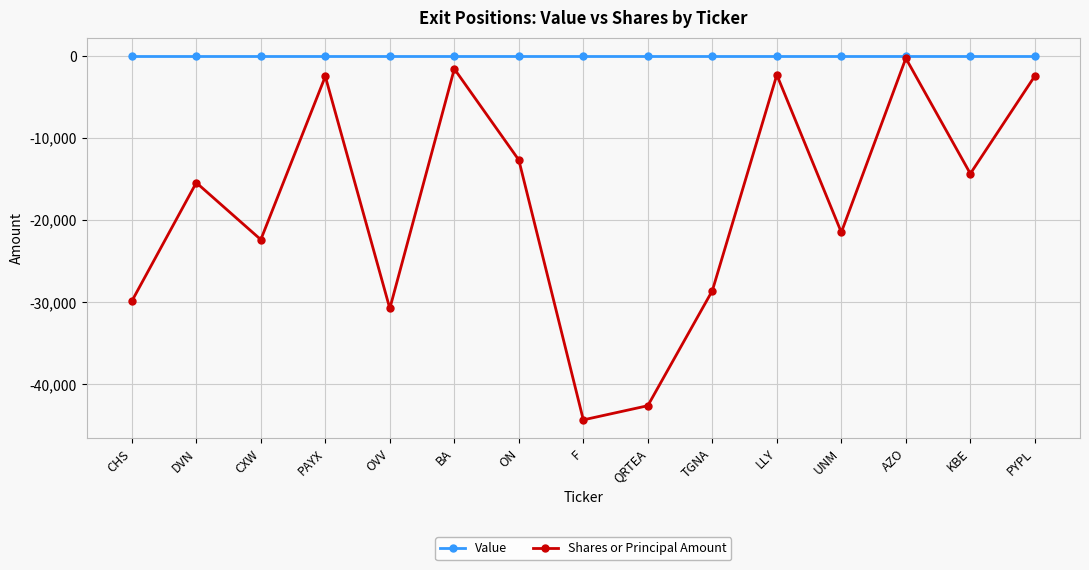

Rank the series at QRTEA from lowest to highest value.

Shares or Principal Amount, Value